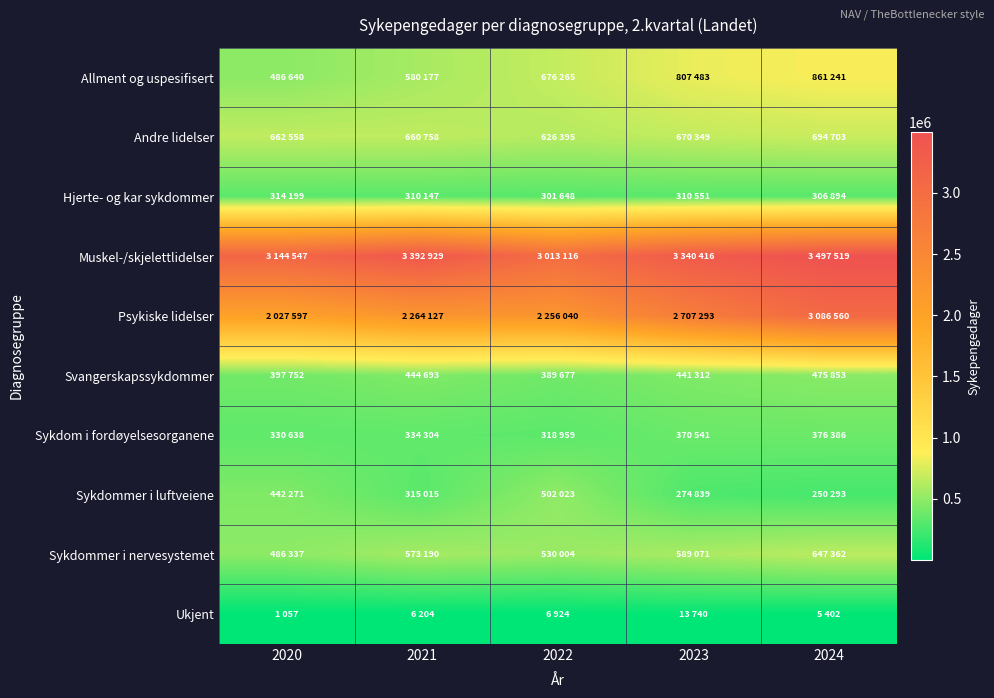

Which series has the largest range (max minus min)?

Psykiske lidelser